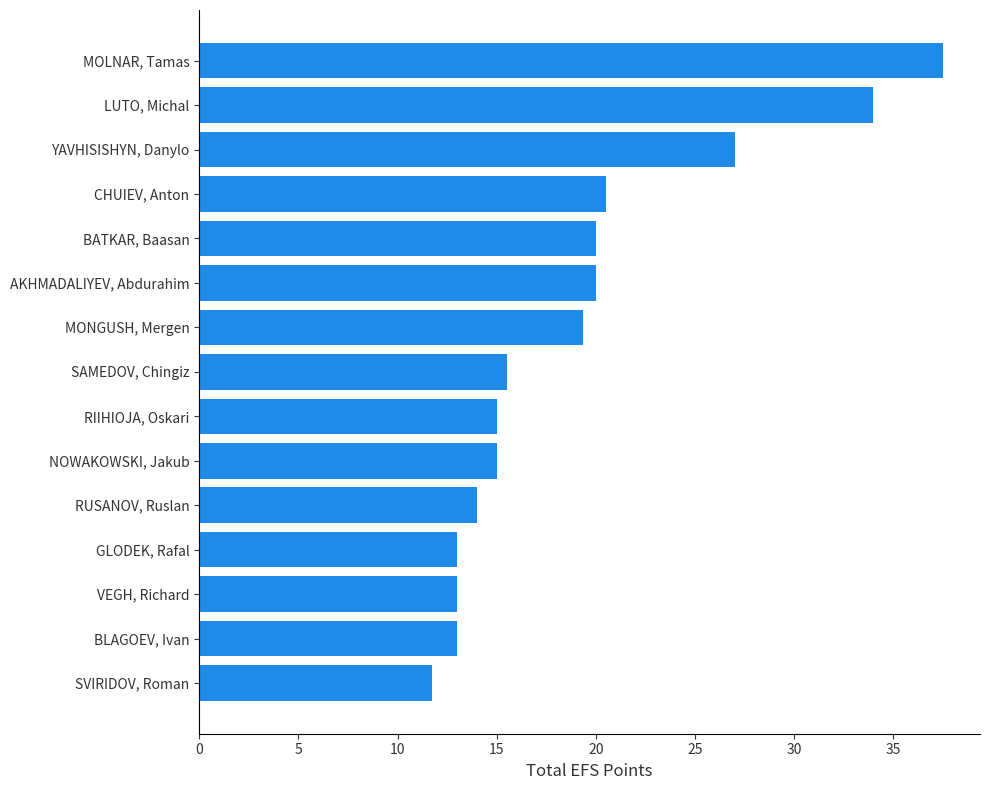

Reading bottom to top, what are all the values shown in this chart?

11.8	13.0	13.0	13.0	14.0	15.0	15.0	15.5	19.4	20.0	20.0	20.5	27.0	34.0	37.5